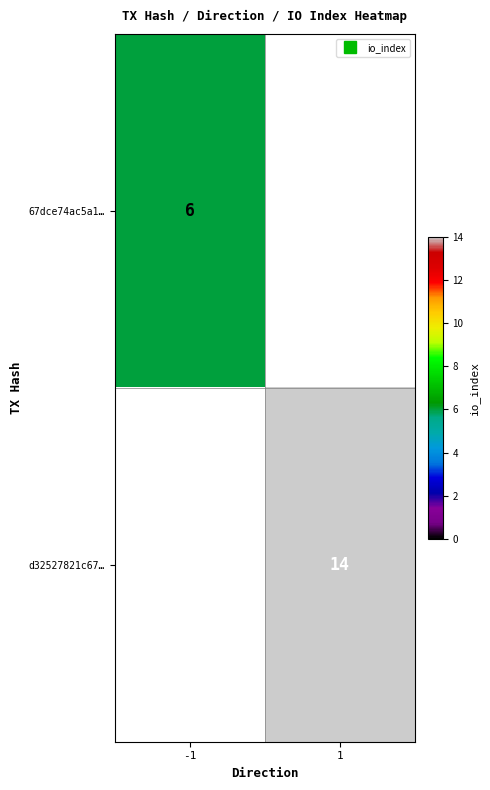

The value of 67dce74ac5a1… at 1 is -2. True or false?

False